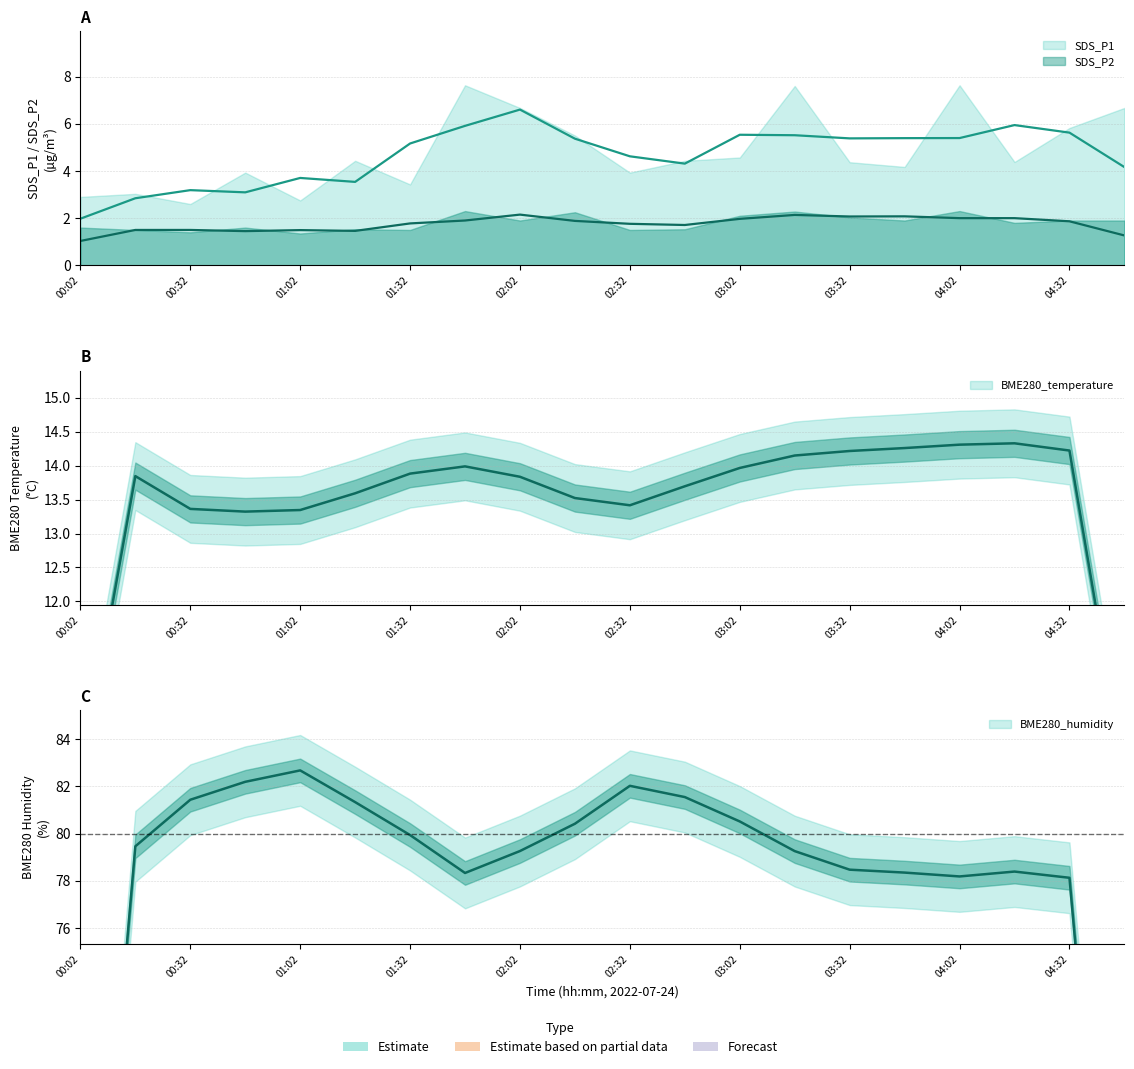

Between 03:17 and 03:32, which series saw the biggest shift?

SDS_P1